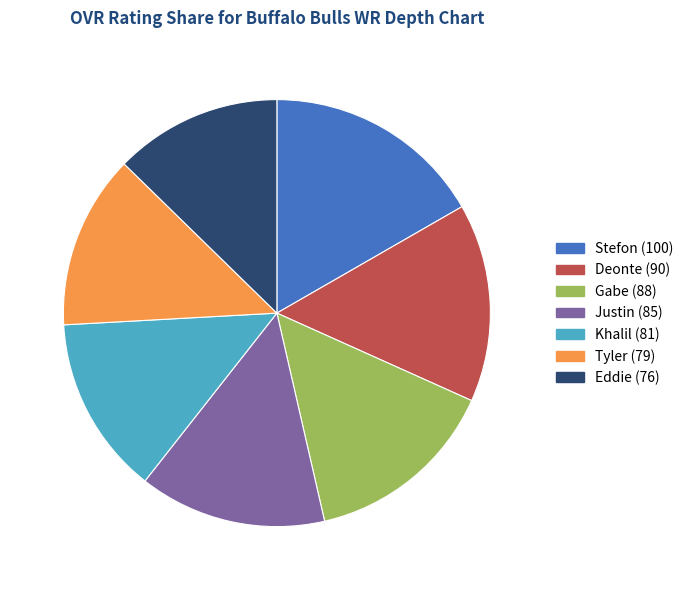

What is the largest slice in the pie chart?

Stefon (100)